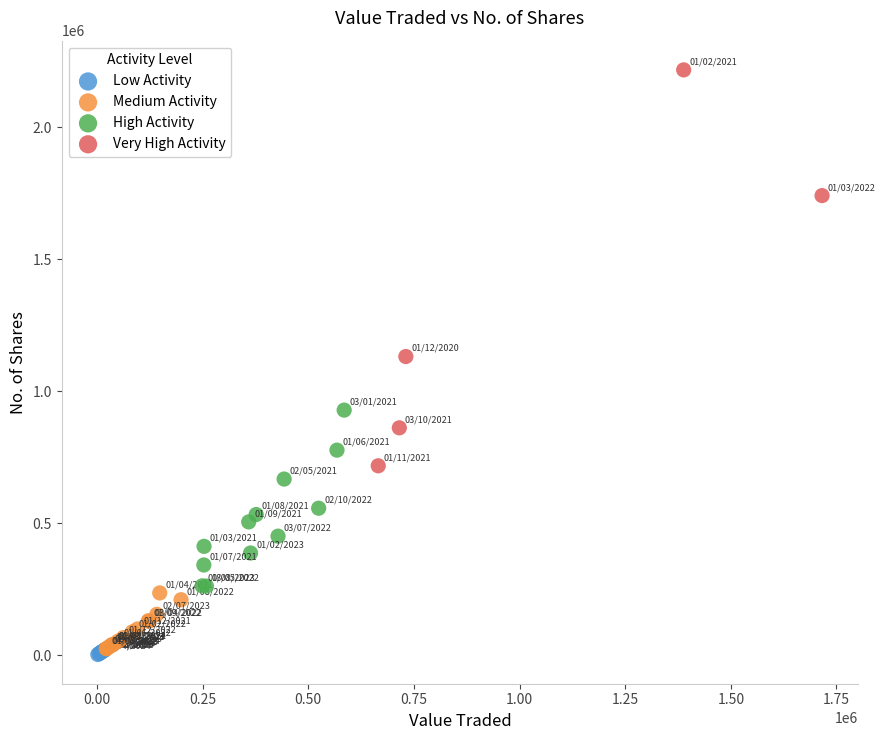

Which series has the largest Y range (max minus min)?

Very High Activity